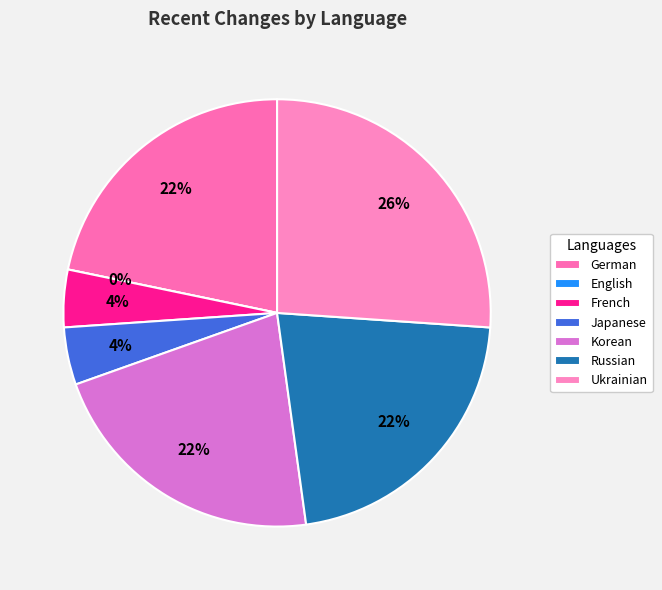

To the nearest percent, what is the difference between the Korean and Japanese slice percentages?

17%